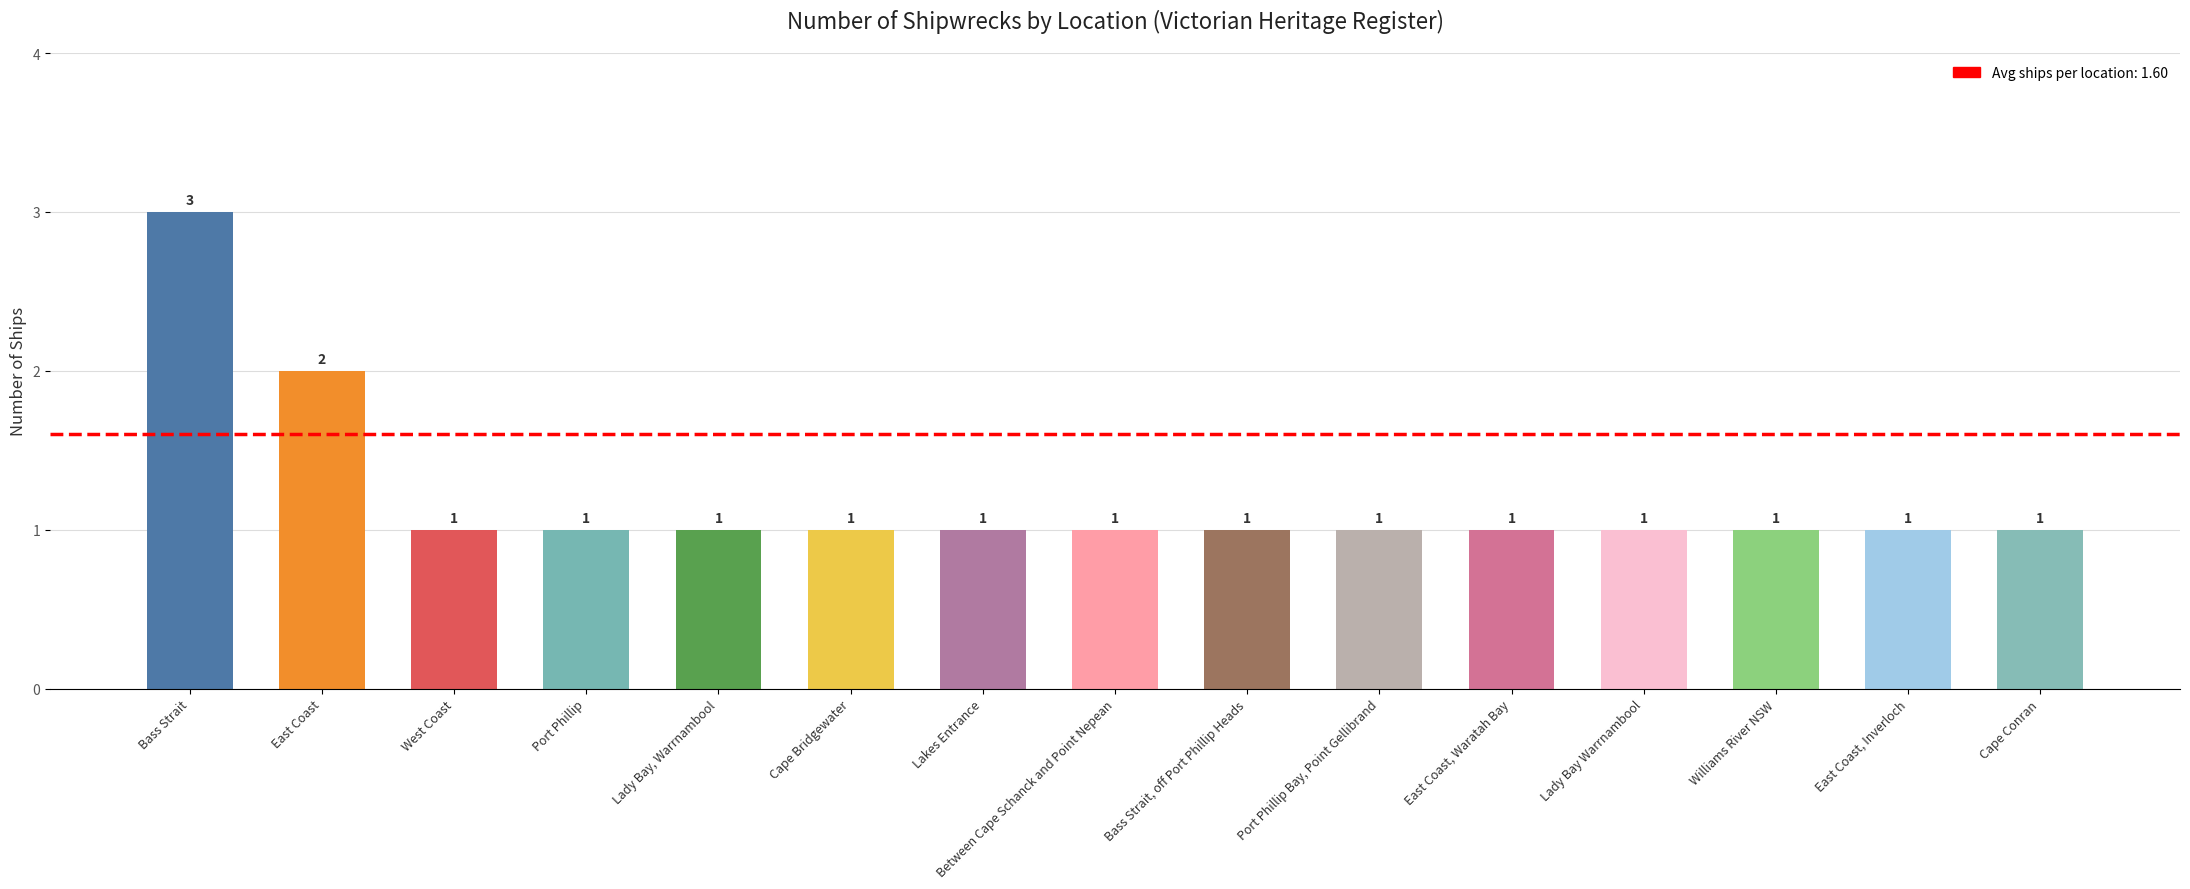

How many values are between 1 and 2?

14